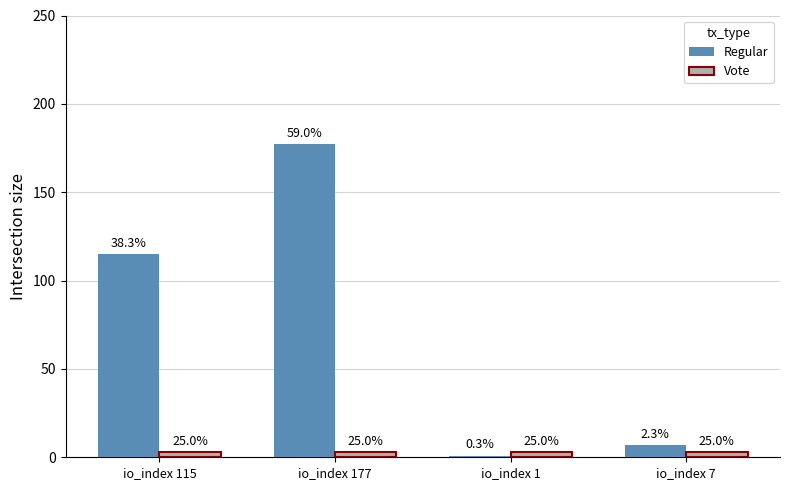

What are all the series names shown in the legend?

Regular, Vote